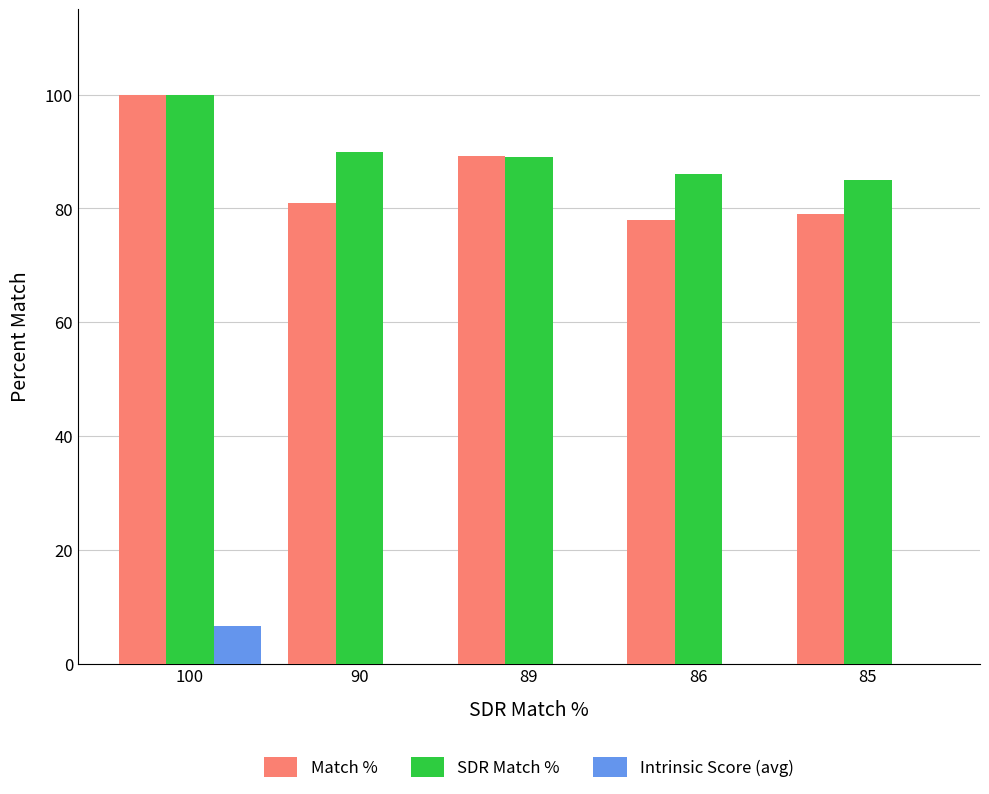

Which series changed the most between 90 and 86?

SDR Match %